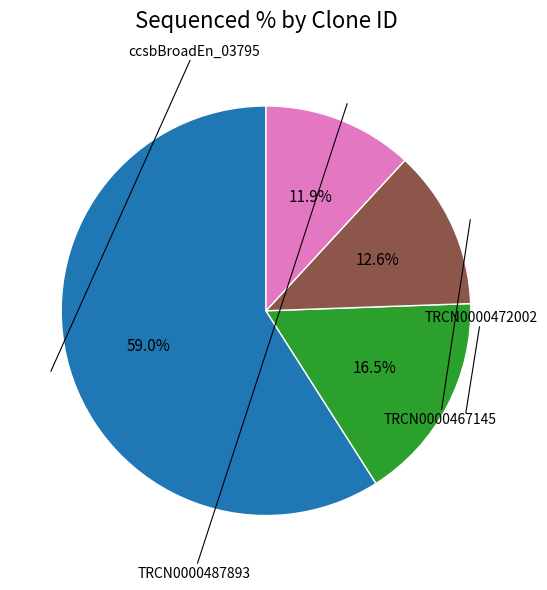

Is there any slice that represents more than half of the pie?

Yes